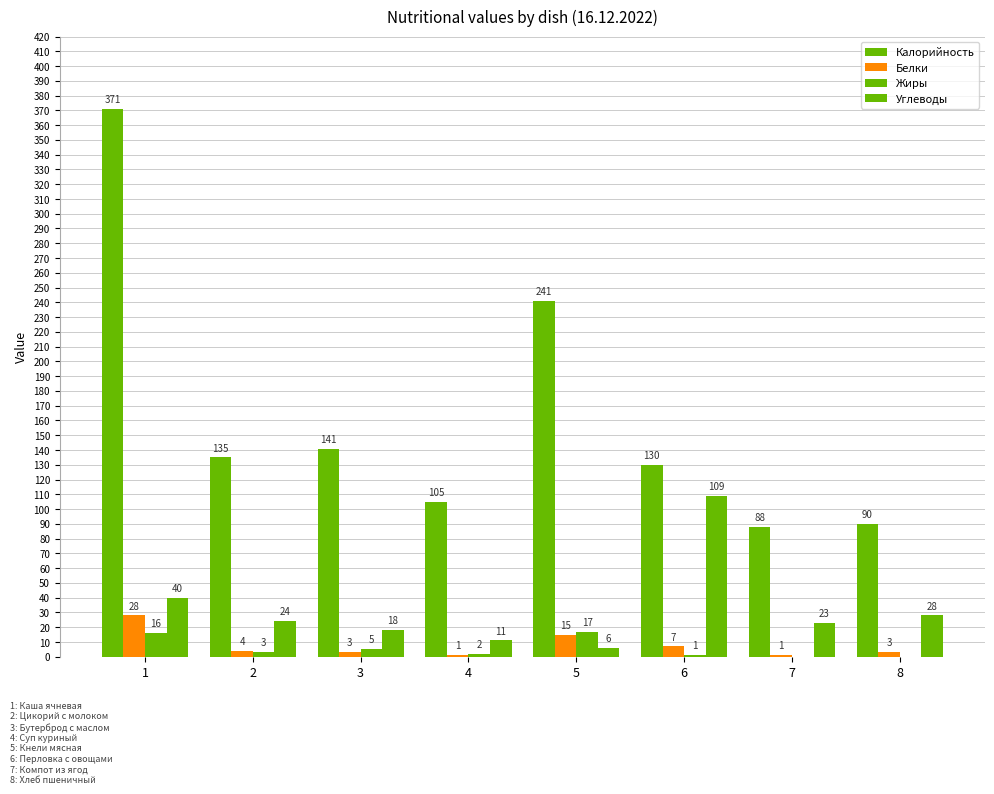

Does the chart contain stacked bars?

No